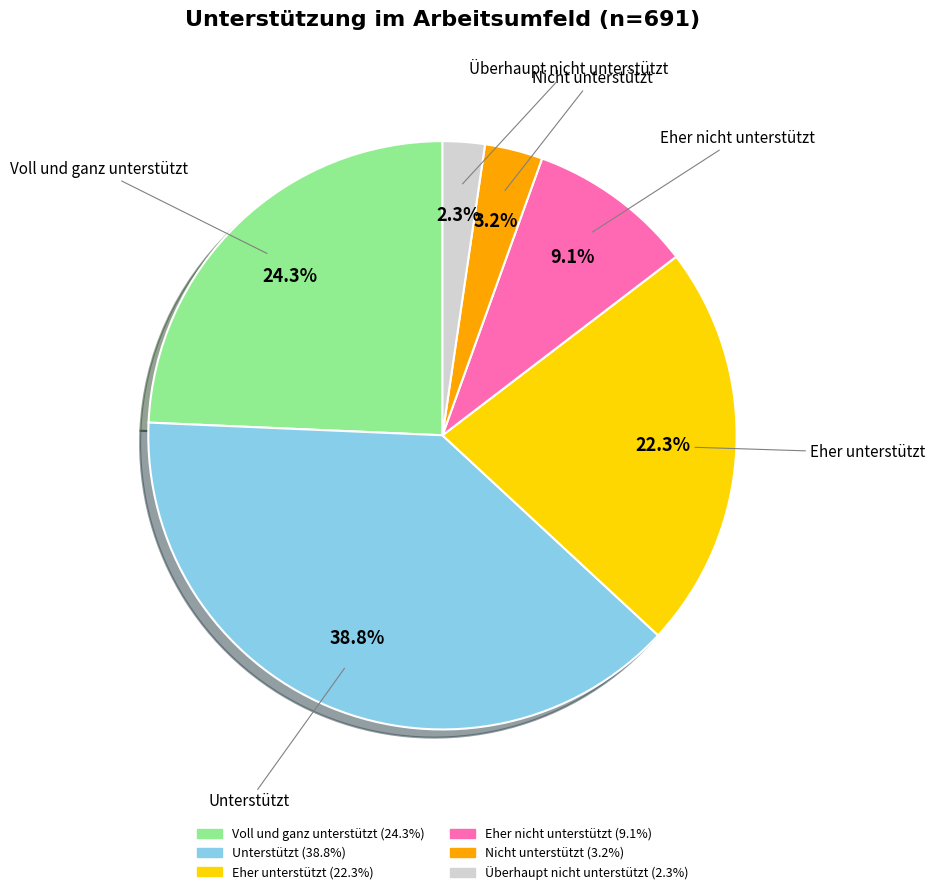

What is the smallest slice in the pie chart?

Überhaupt nicht unterstützt